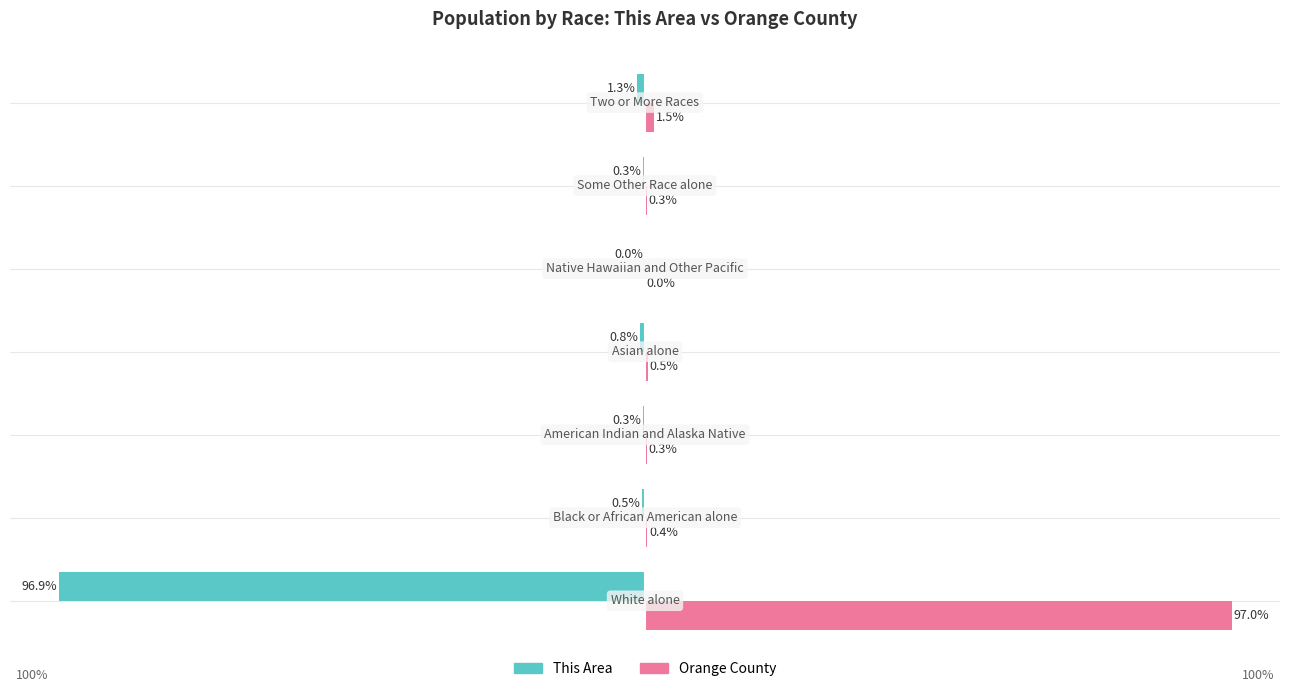

Which series has the largest total across all categories?

Orange County